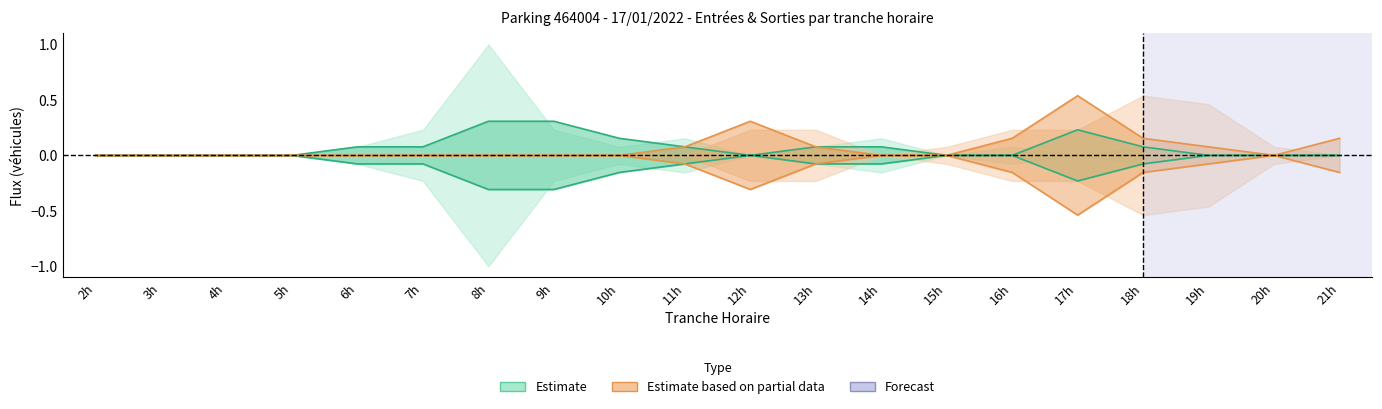

True or false: SORTIES_NB_HORAIRE has a value of 0.0 at 8h.

True